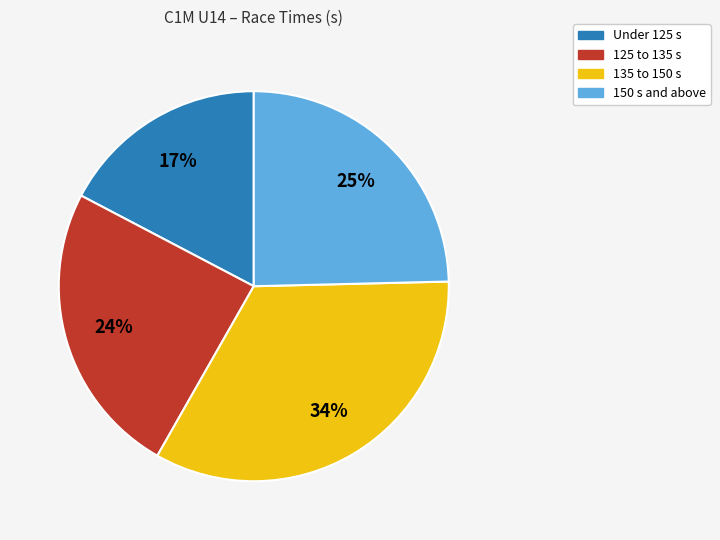

To the nearest percent, what is the average slice percentage?

25%